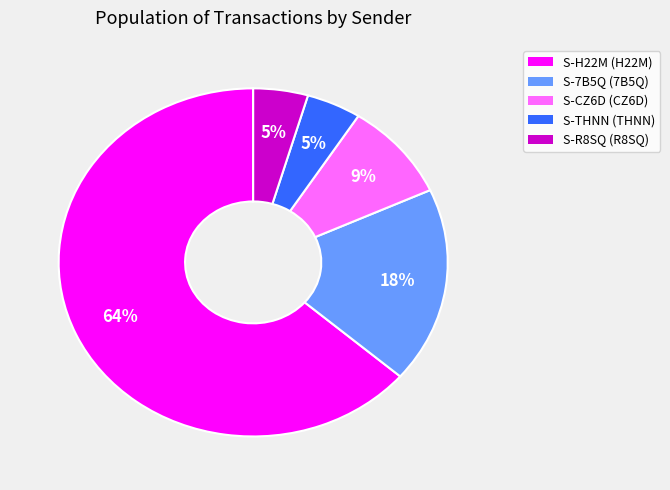

Is there a majority slice in this chart?

Yes